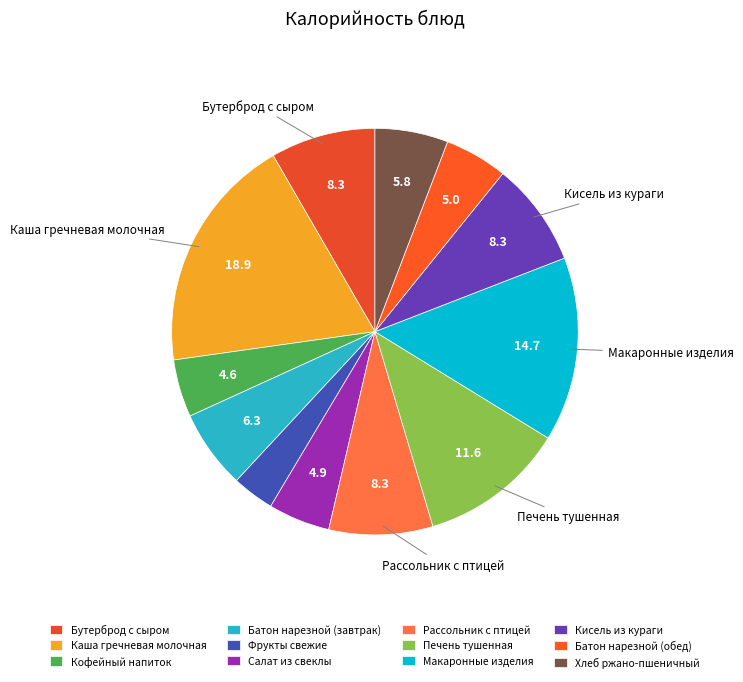

To the nearest percent, what is the combined percentage of Рассольник с птицей and Хлеб ржано-пшеничный?

14%